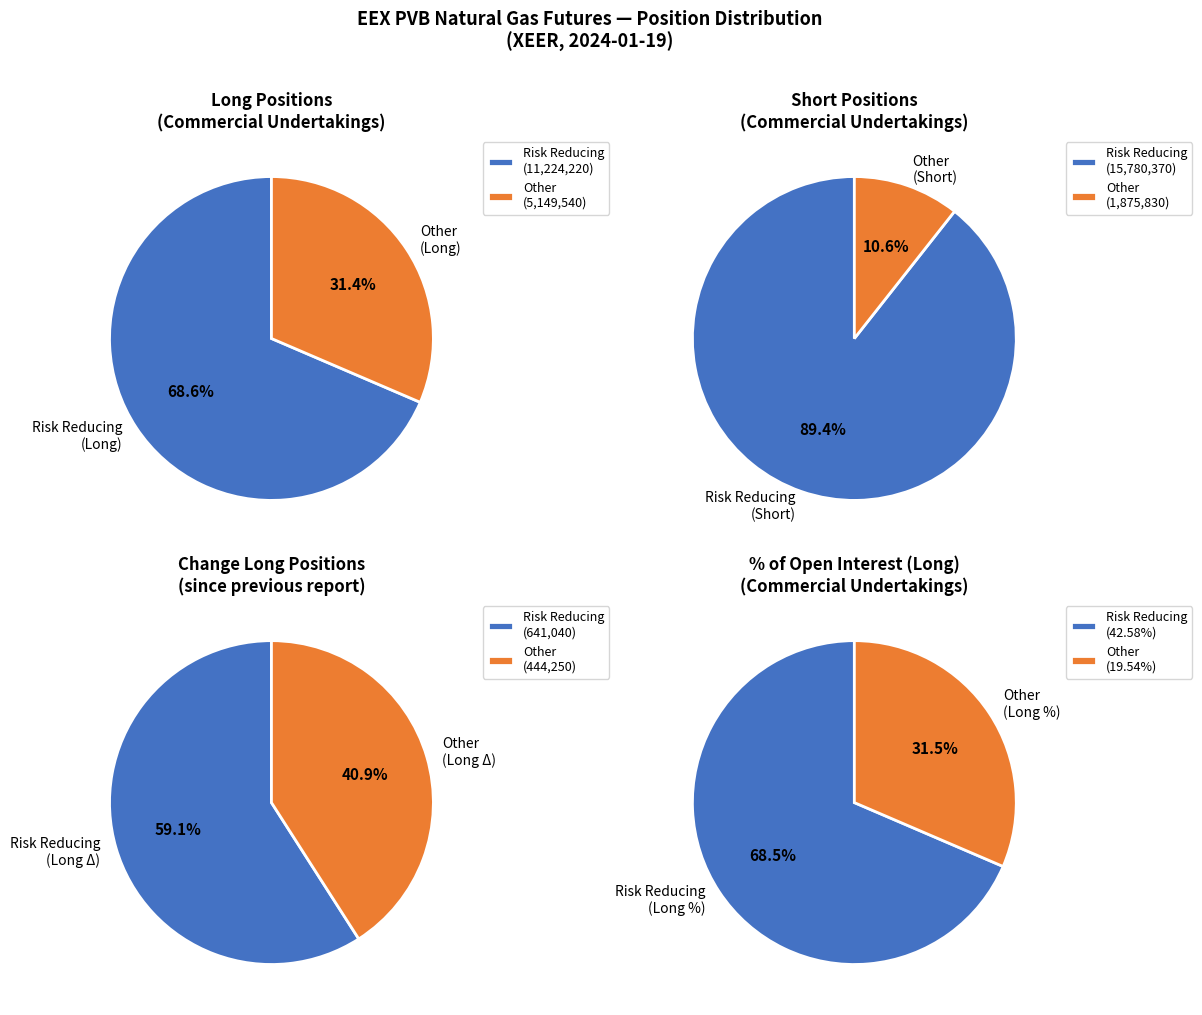

Which has a higher value, Risk reducing directly related to commercial or Other?

Risk reducing directly related to commercial